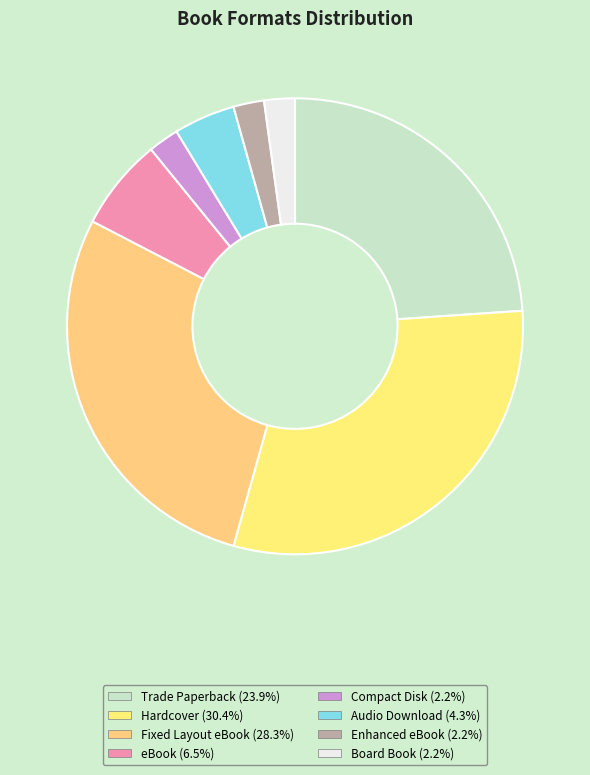

The Fixed Layout eBook slice represents 38% of the pie. True or false?

False